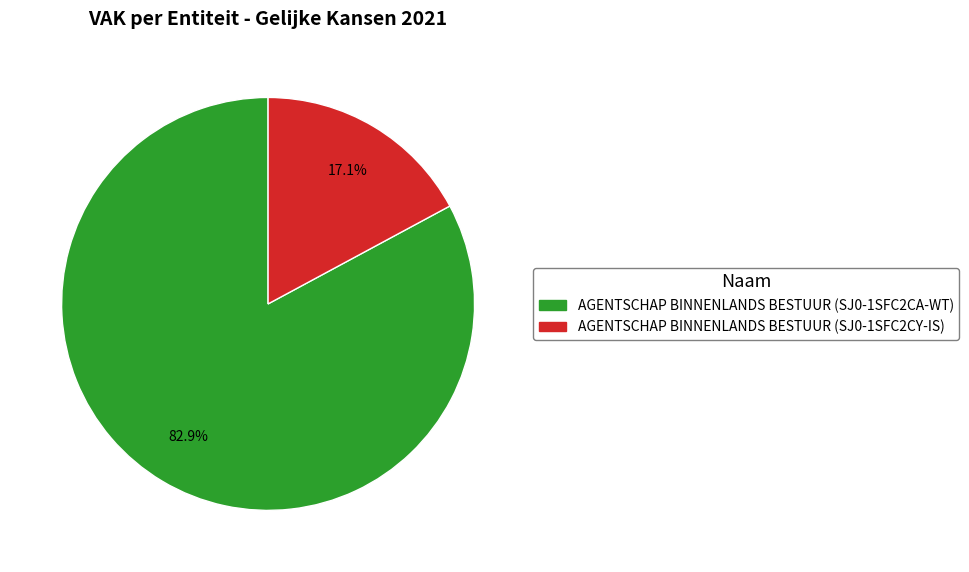

Approximately how many times larger is the value at AGENTSCHAP BINNENLANDS BESTUUR (SJ0-1SFC2CA-WT) compared to AGENTSCHAP BINNENLANDS BESTUUR (SJ0-1SFC2CY-IS)?

4.8